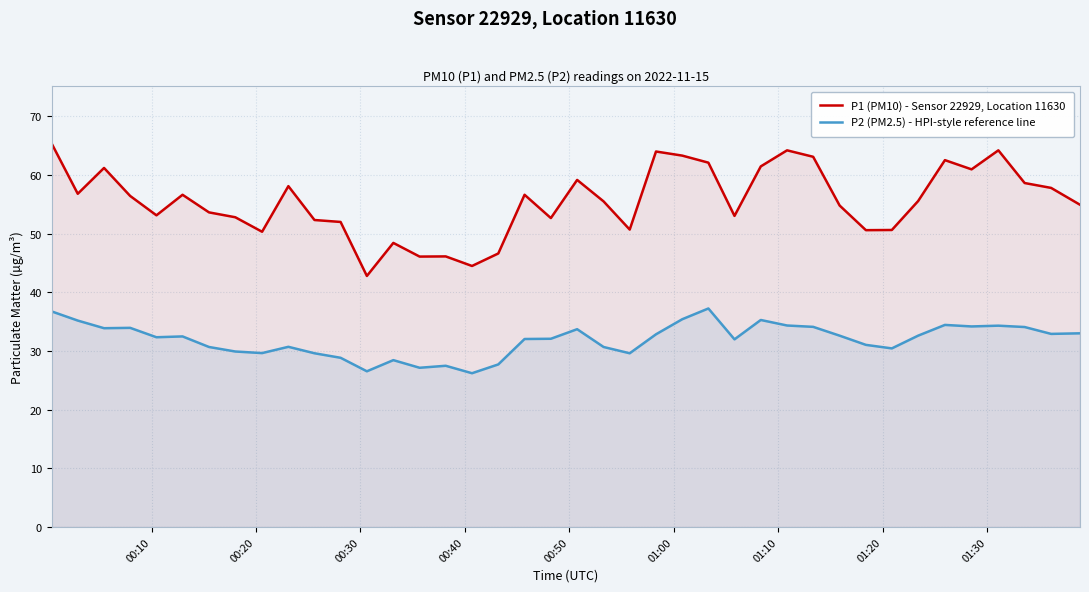

How many lines are shown in the chart?

2